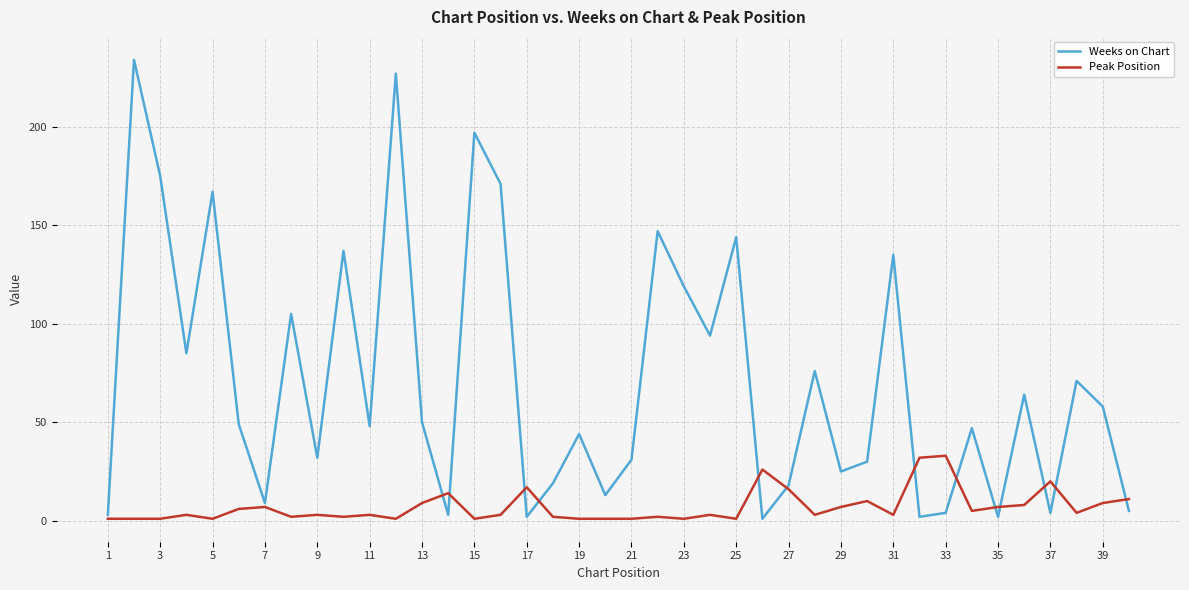

What is the maximum value for Weeks on Chart?

234